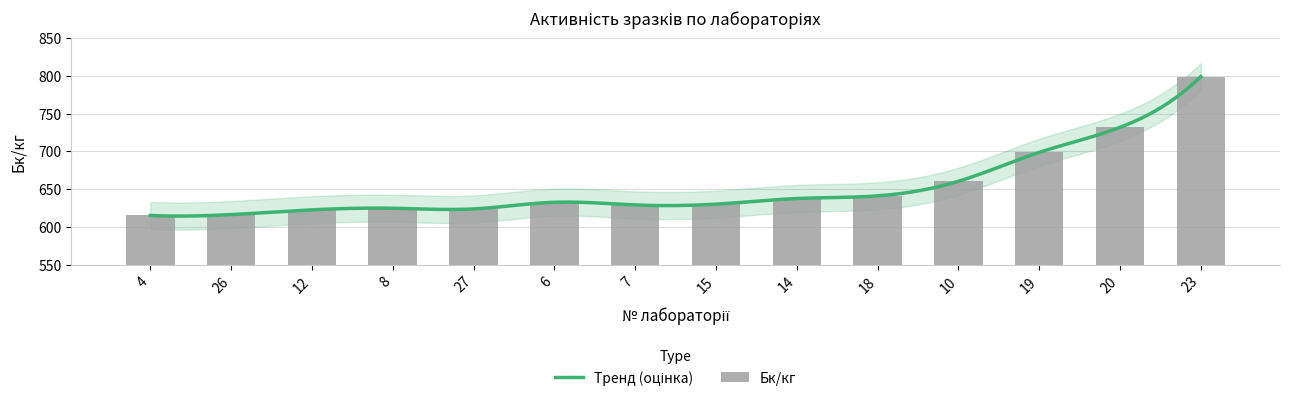

What is the ratio of the value at 7 to the value at 15?

1.0